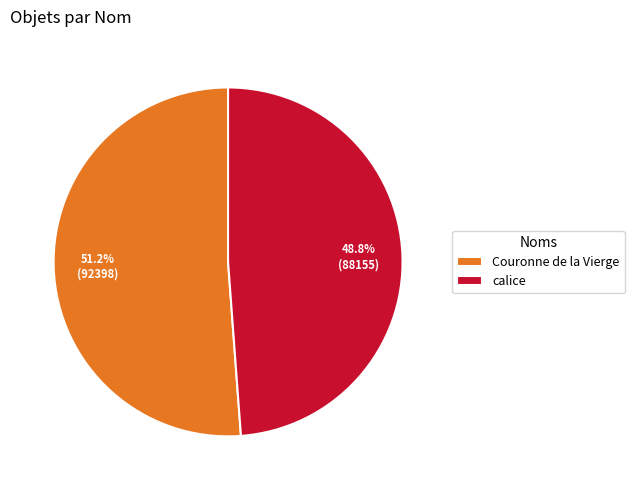

To the nearest percent, what portion does calice represent?

49%